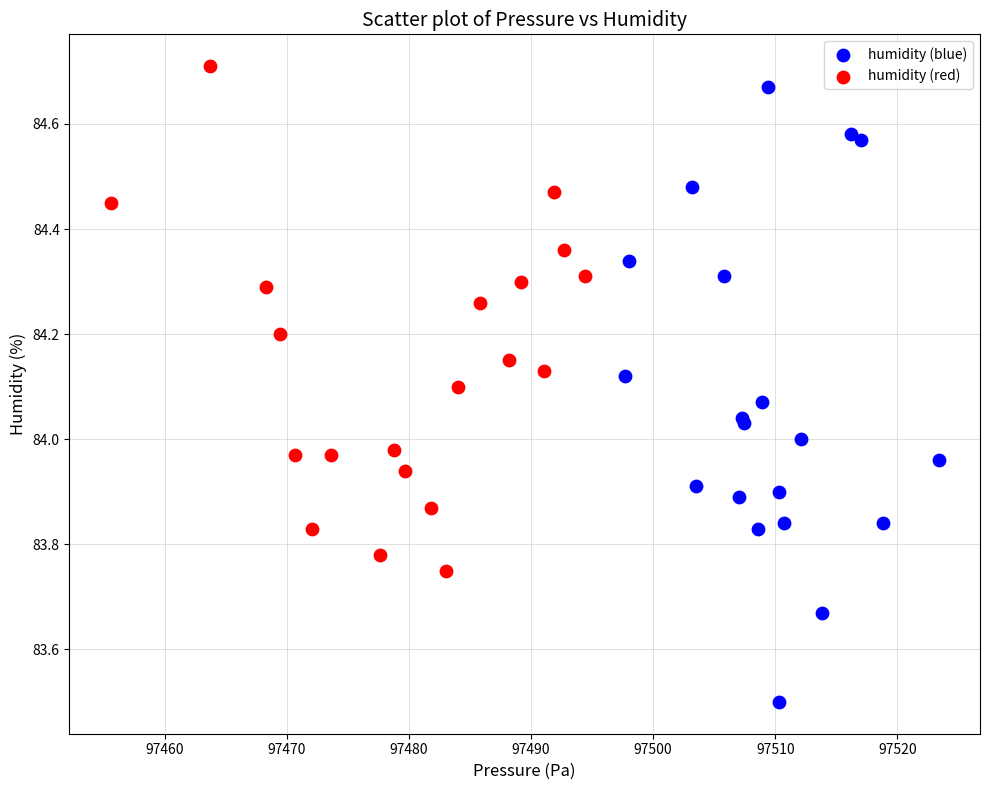

Which series contains the lowest Y value?

humidity (blue)